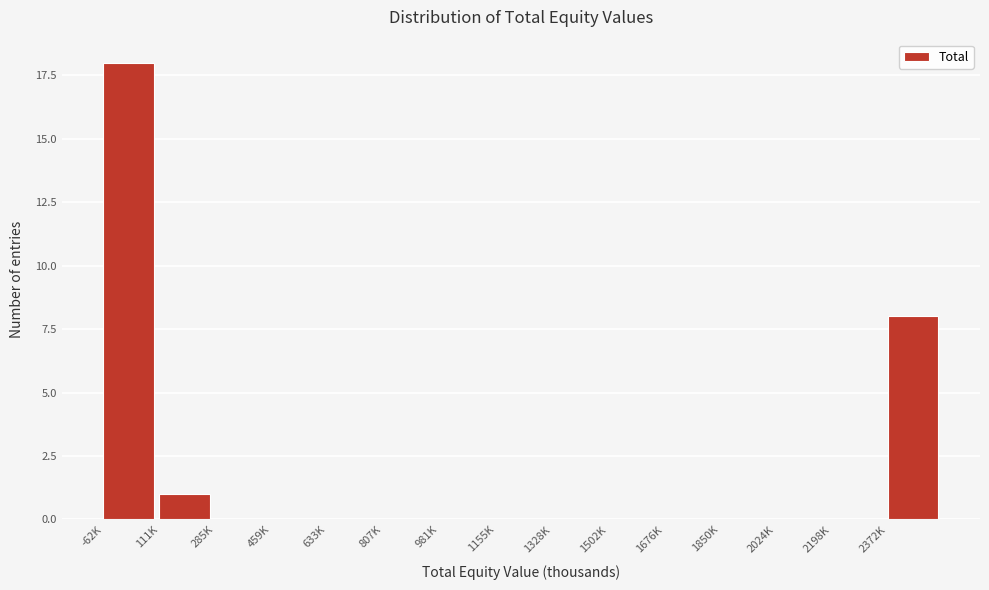

Reading right to left, list all the values displayed in this chart.

2372K=8	2198K=0	2024K=0	1850K=0	1676K=0	1502K=0	1328K=0	1155K=0	981K=0	807K=0	633K=0	459K=0	285K=0	111K=1	-62K=18